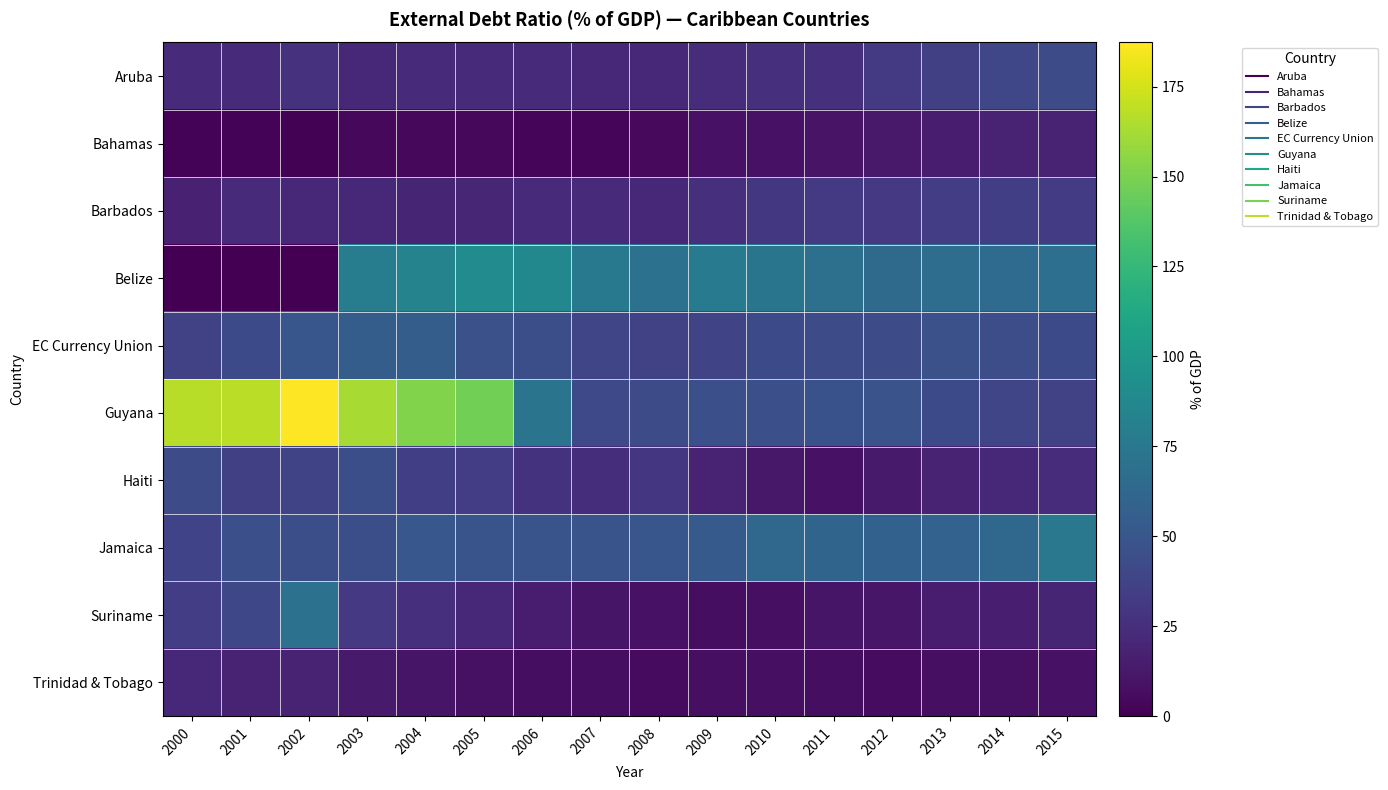

Which series has the widest spread of values?

Guyana